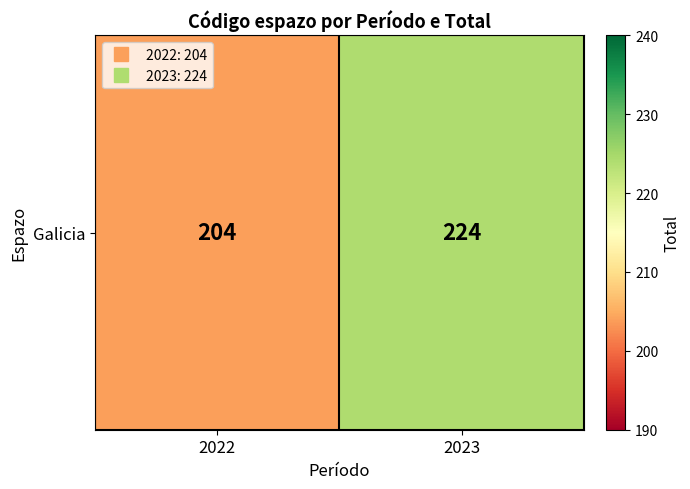

Rank the categories by value from lowest to highest.

2022, 2023